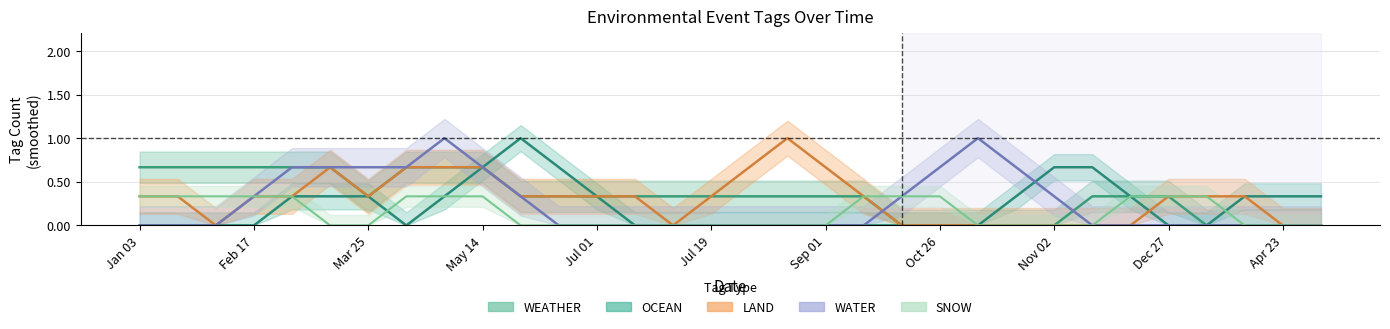

The SNOW series shows 0 at 30. True or false?

True